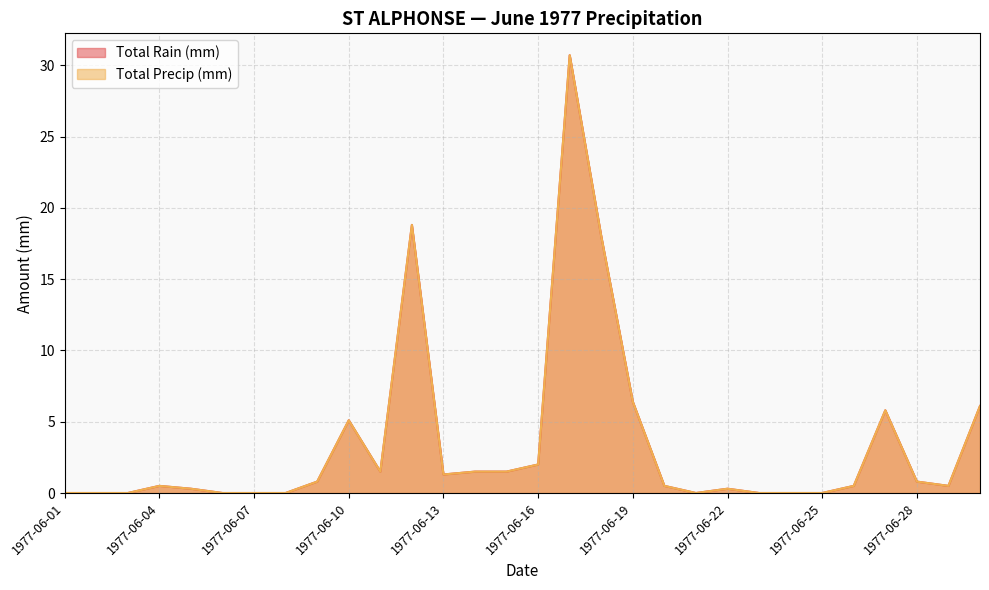

What is the difference between the second highest and second lowest values in the Total Rain (mm) series?

18.8